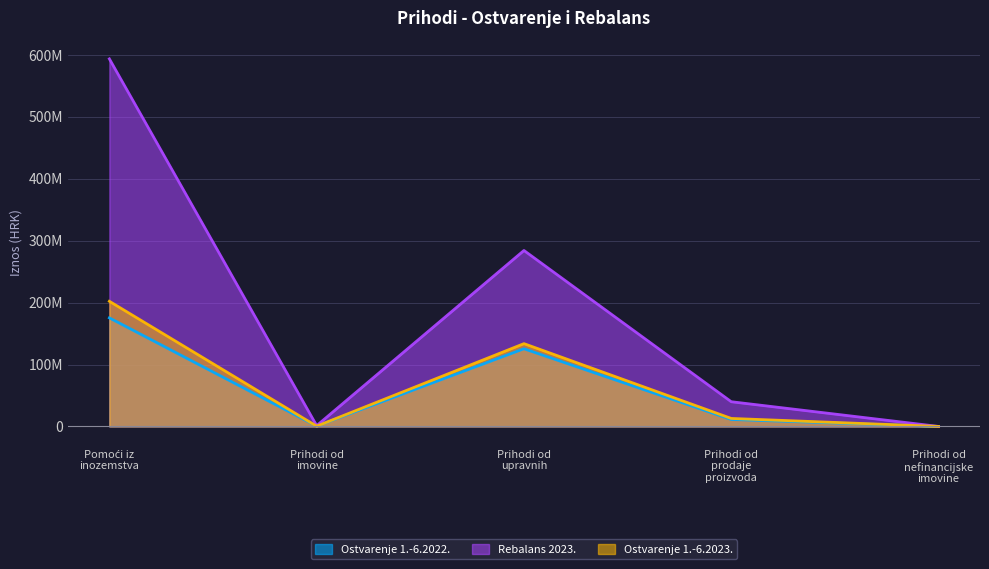

What is the spread (max minus min) of values at Prihodi od prodaje proizvoda?

28637536.9